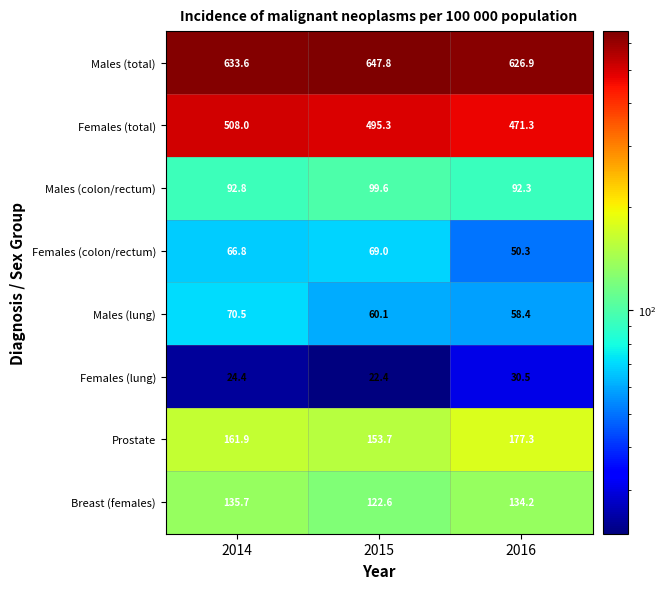

Which series has the largest range (max minus min)?

Females (total)